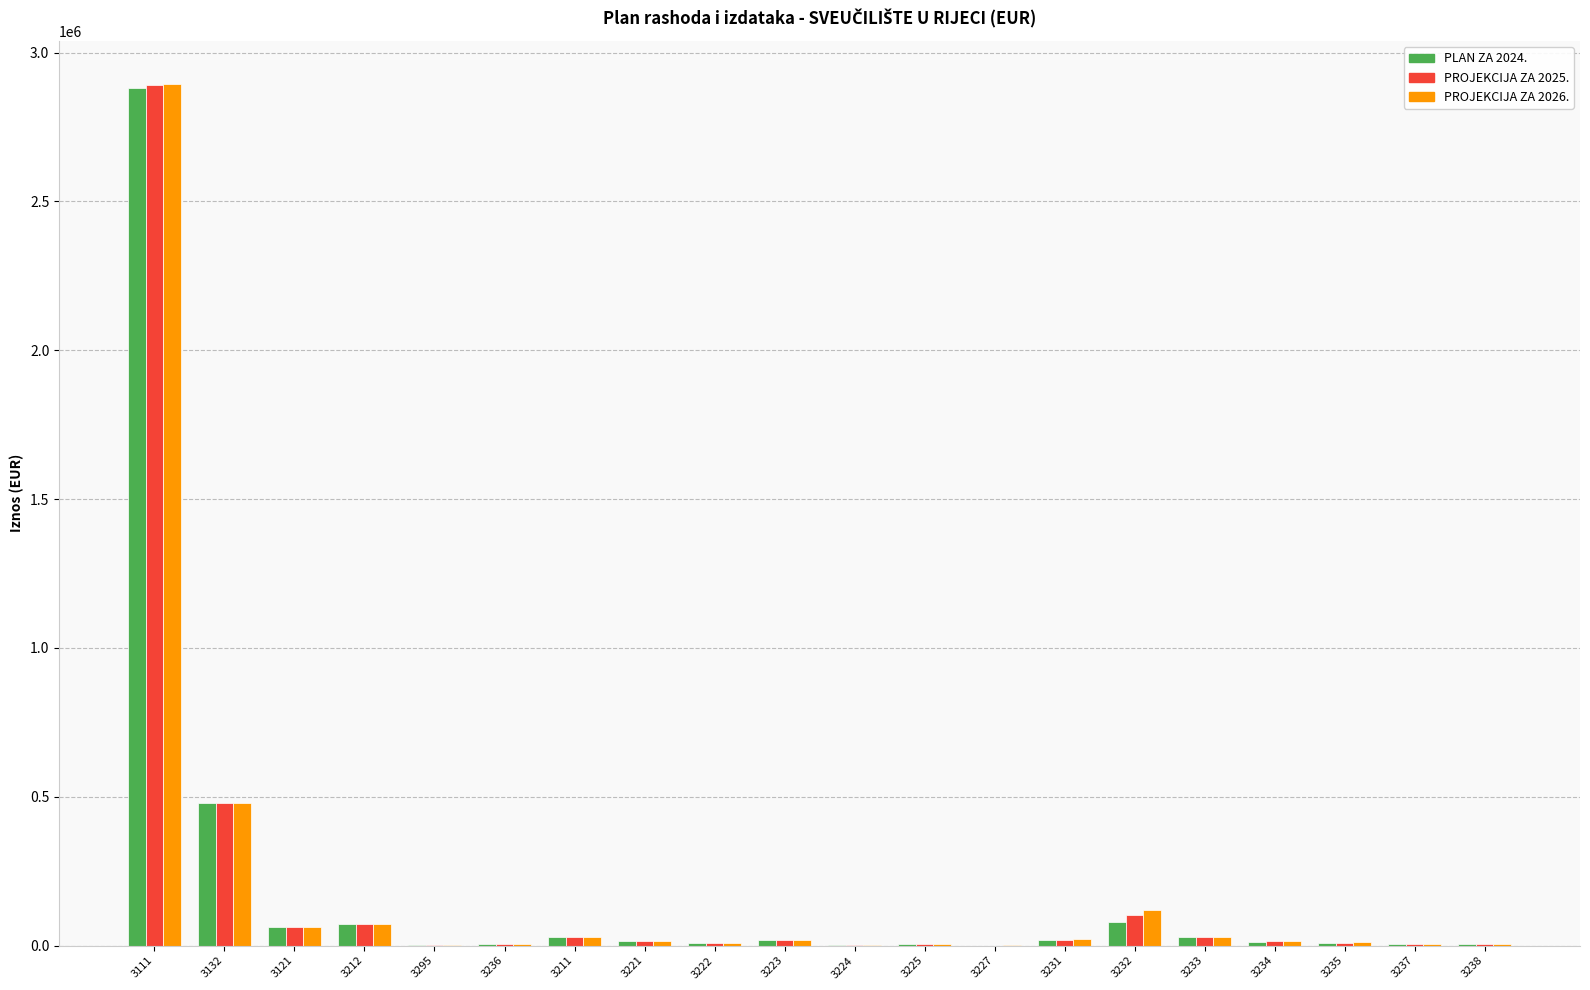

At which category is the sum across all series the highest?

3111